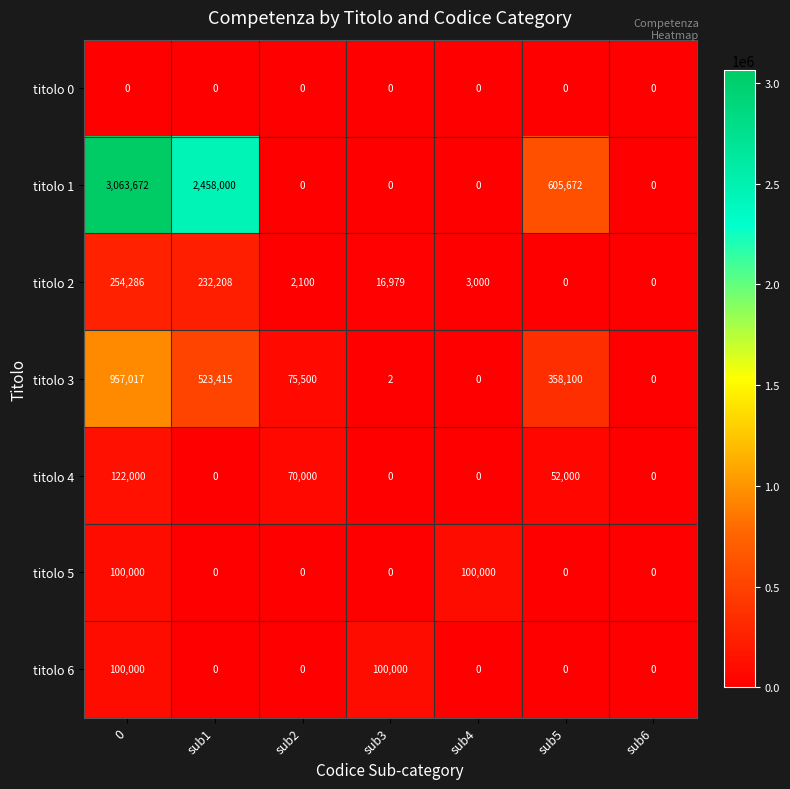

Which series has the largest total across all categories?

titolo 1